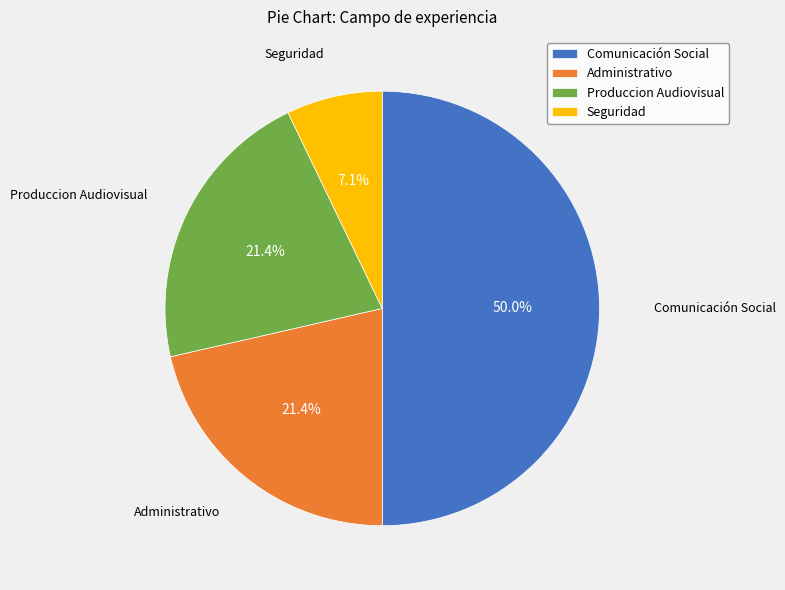

What percentage is NOT represented by Administrativo?

78.6%